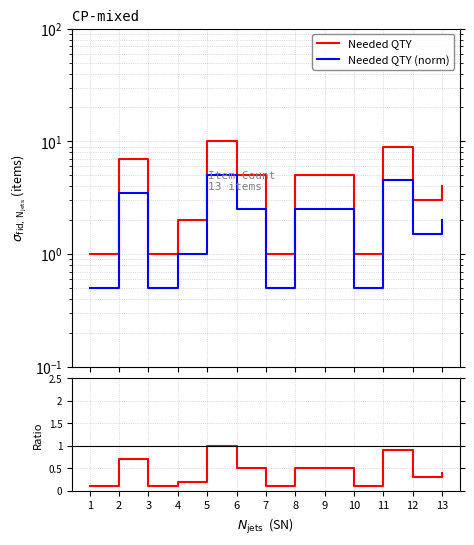

Where is the first local maximum for Ratio?

2